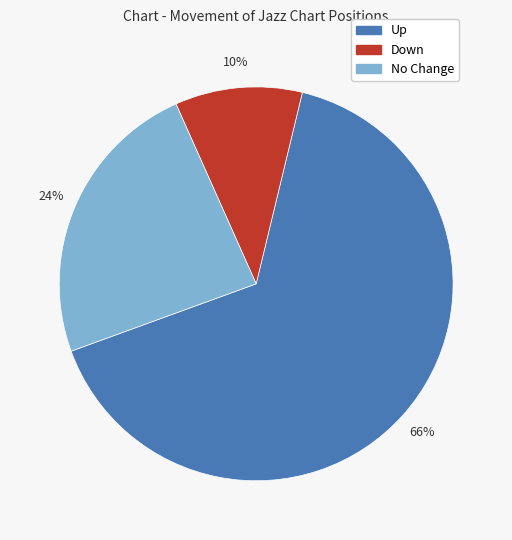

Does any single category account for the majority?

Yes